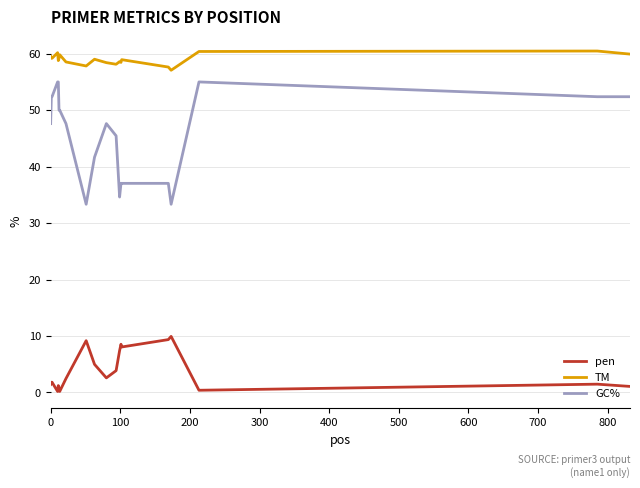

Is this an area chart (filled region under the line)?

No